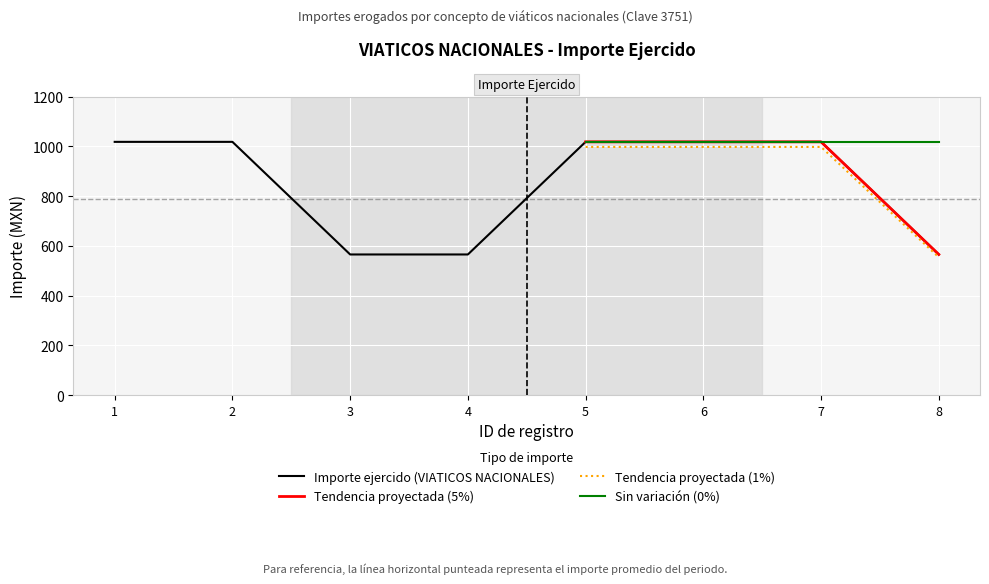

Reading left to right, extract all data points from this chart.

1=1018.3	2=1018.3	3=565.7	4=565.7	5=1018.3	6=1018.3	7=1018.3	8=565.7